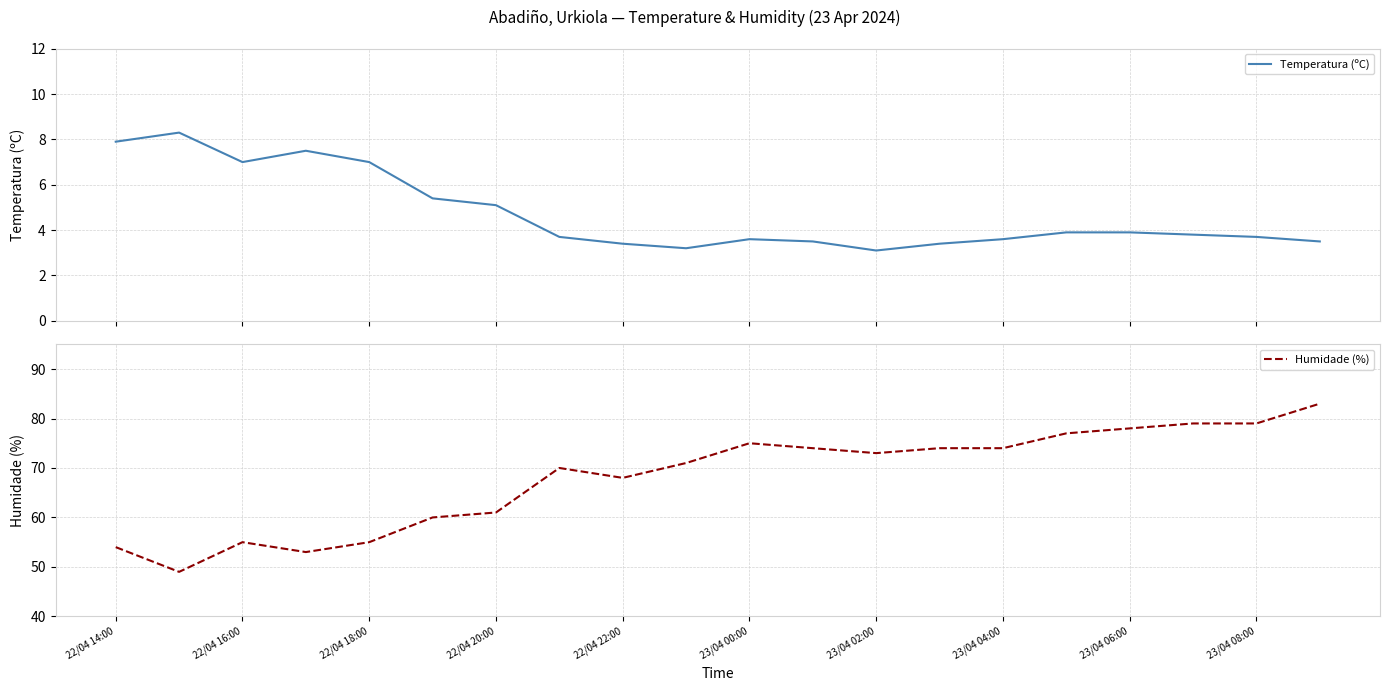

True or false: Humidade (%) has more than 2 interior local peaks.

True